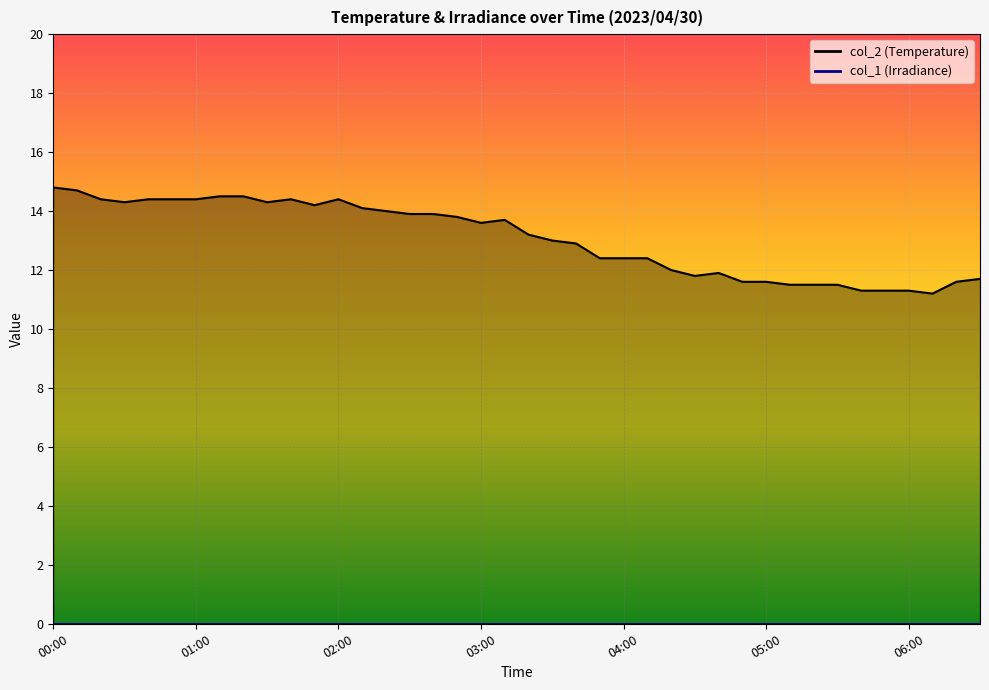

Rank the categories by value from lowest to highest.

06:10, 05:40, 05:50, 06:00, 05:10, 05:20, 05:30, 04:50, 05:00, 06:20, 06:30, 04:30, 04:40, 04:20, 03:50, 04:00, 04:10, 03:40, 03:30, 03:20, 03:00, 03:10, 02:50, 02:30, 02:40, 02:20, 02:10, 01:50, 00:30, 01:30, 00:20, 00:40, 00:50, 01:00, 01:40, 02:00, 01:10, 01:20, 00:10, 00:00